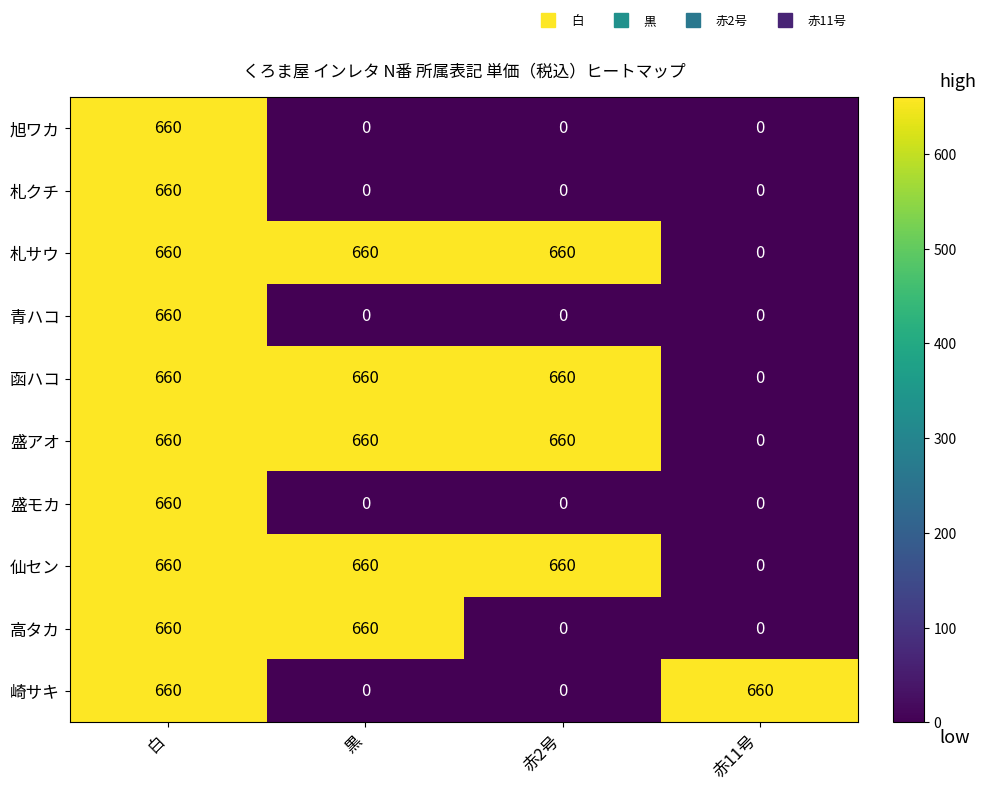

What is the sum of the 仙セン values at 白 and 赤2号?

1320